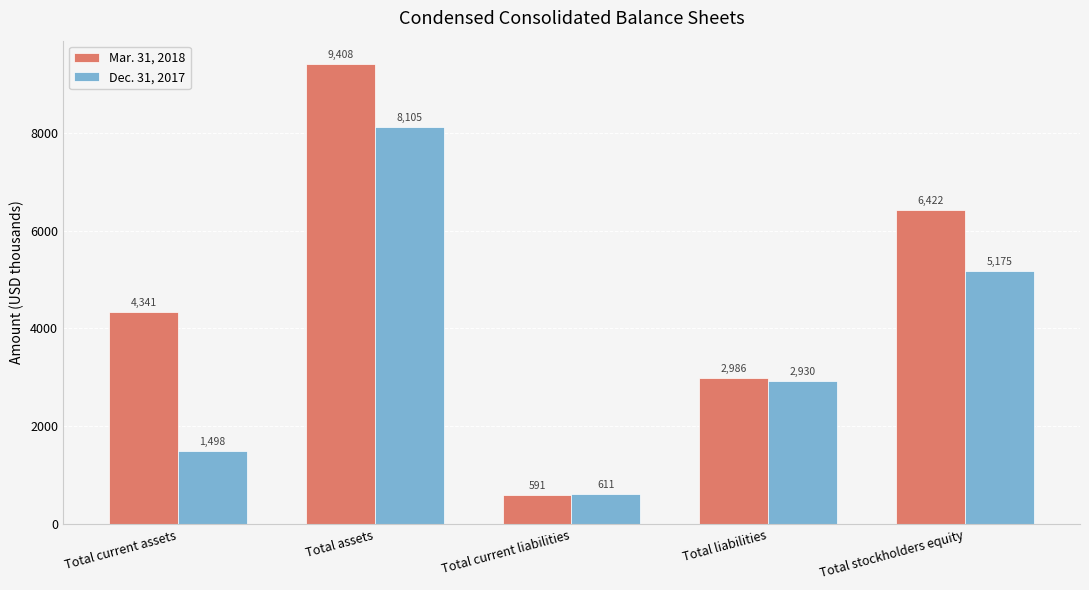

How many categories are shown in the chart?

5